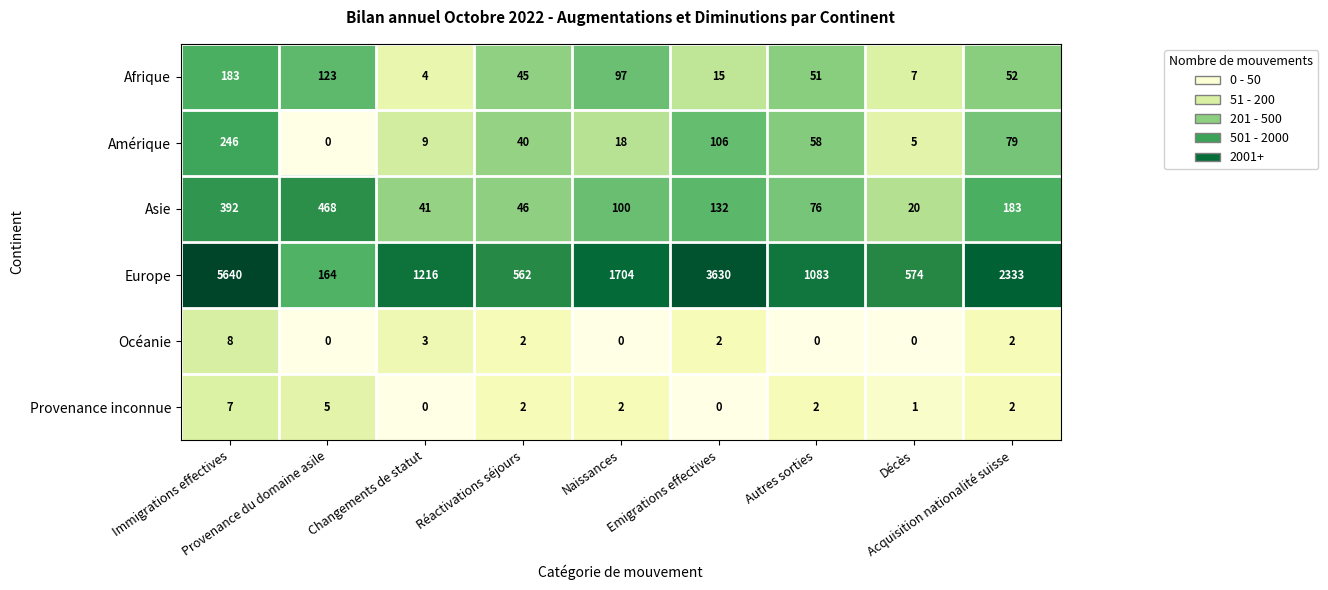

How many values in the Afrique series are below 51?

4